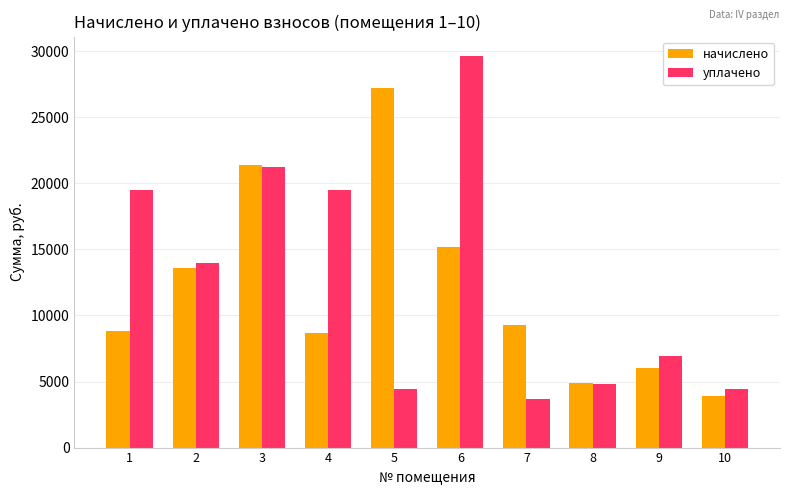

Which series has the largest total across all categories?

уплачено